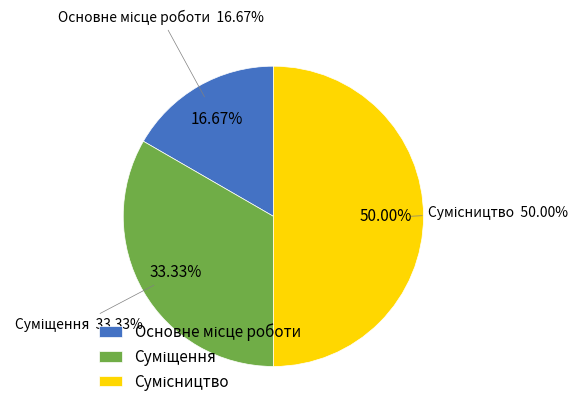

To the nearest percent, what is the combined percentage of Сумісництво and Основне місце роботи?

67%